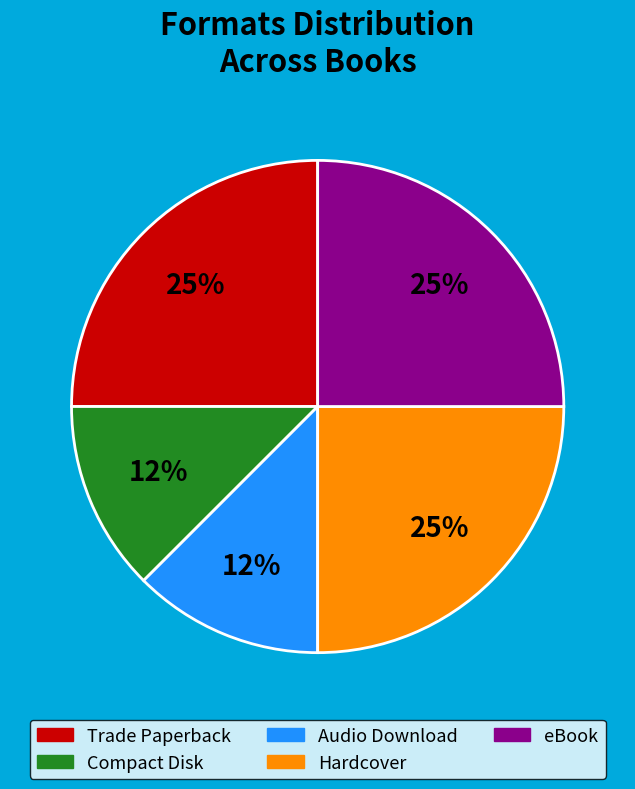

To the nearest percent, what is the average slice percentage?

20%